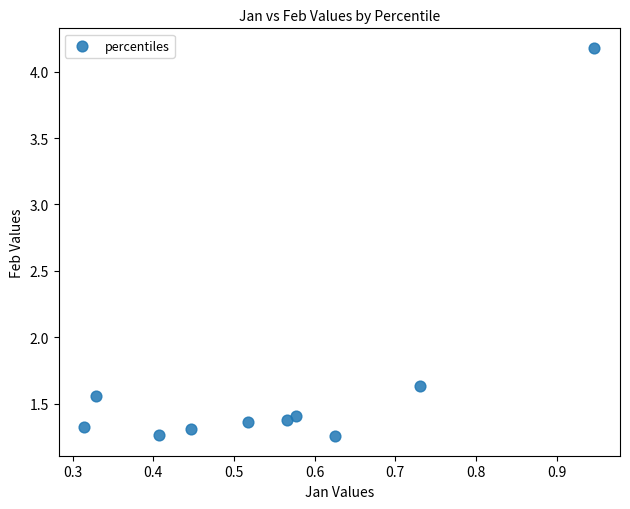

What is the range of X values (max minus min)?

0.6